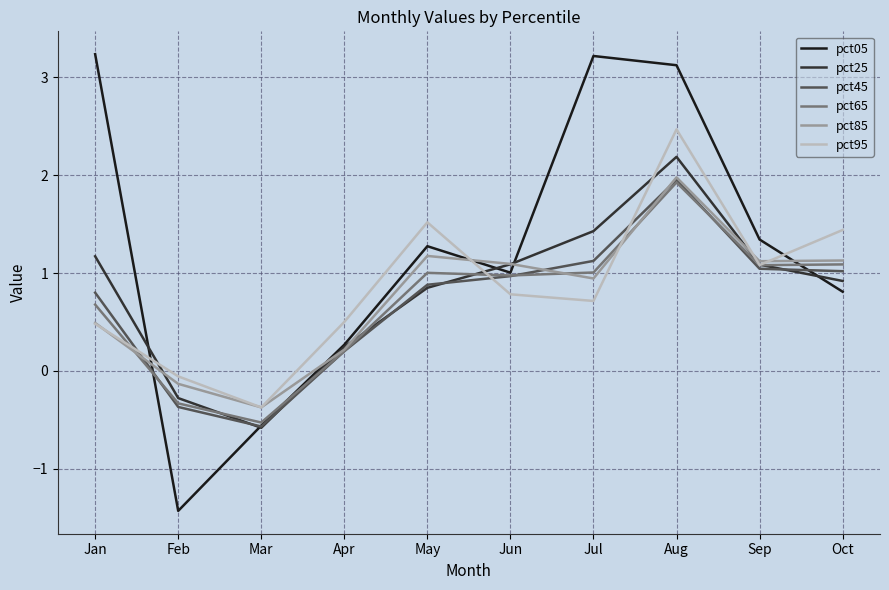

What is the total value across all series at Jul?

8.4